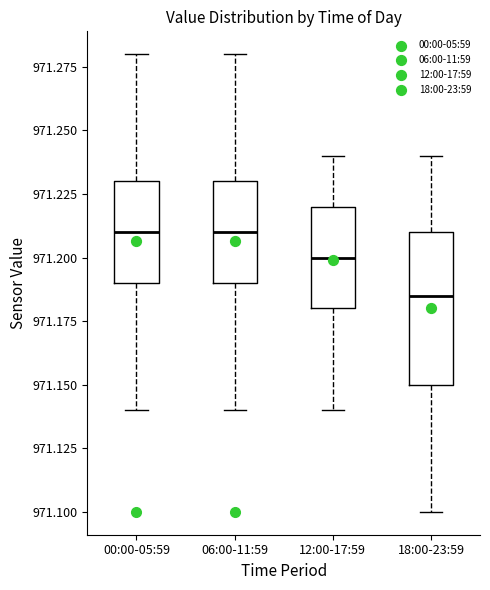

Reading left to right, read every box against the y-axis: the position of its median line, the range the box covers, and the ends of its whiskers. The values are not printed on the chart, so give them approximately, as read against the axis.

00:00-05:59: median 971.210, box 971.190 to 971.230, whiskers 971.140 to 971.280
06:00-11:59: median 971.210, box 971.190 to 971.230, whiskers 971.140 to 971.280
12:00-17:59: median 971.200, box 971.180 to 971.220, whiskers 971.140 to 971.240
18:00-23:59: median 971.185, box 971.150 to 971.210, whiskers 971.100 to 971.240